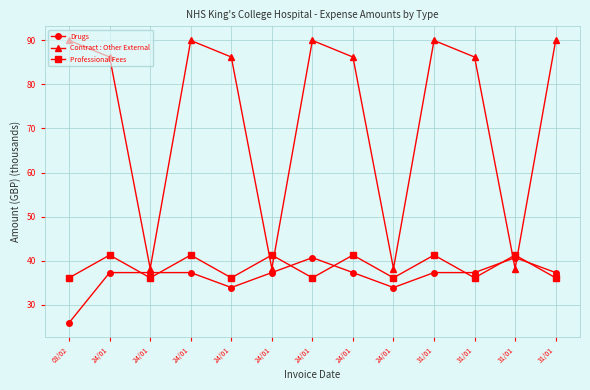

Does the chart have visible grid lines?

Yes